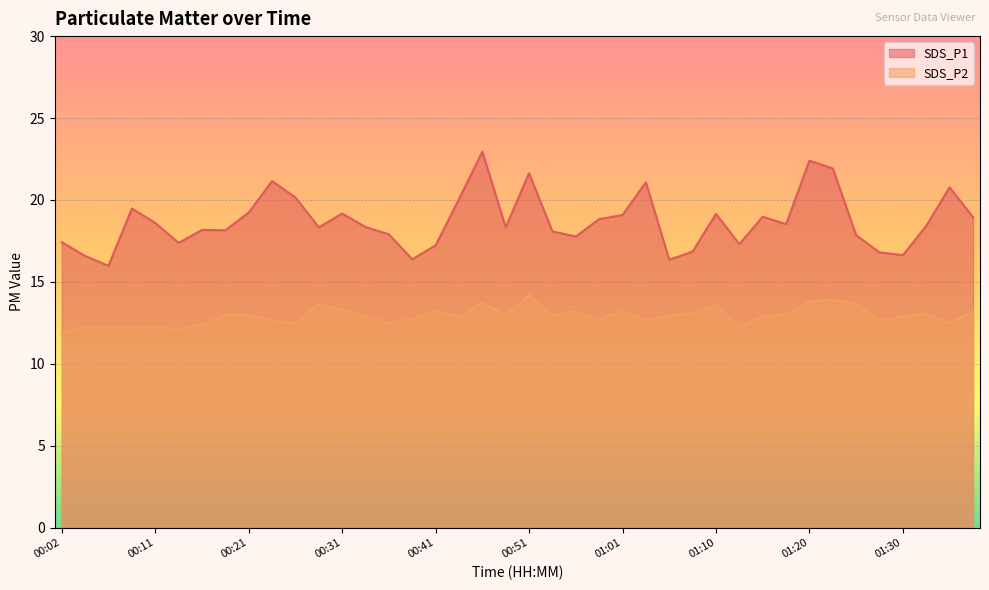

Rank the categories by SDS_P2 value from highest to lowest.

00:51, 01:23, 01:20, 00:46, 01:25, 00:29, 01:10, 00:31, 00:41, 00:56, 01:01, 01:37, 01:08, 01:32, 00:21, 01:18, 00:19, 00:48, 01:05, 00:53, 00:34, 01:15, 01:30, 00:43, 00:38, 00:58, 01:03, 00:24, 01:28, 00:26, 00:36, 01:35, 00:16, 00:04, 00:11, 01:13, 00:07, 00:09, 00:14, 00:02